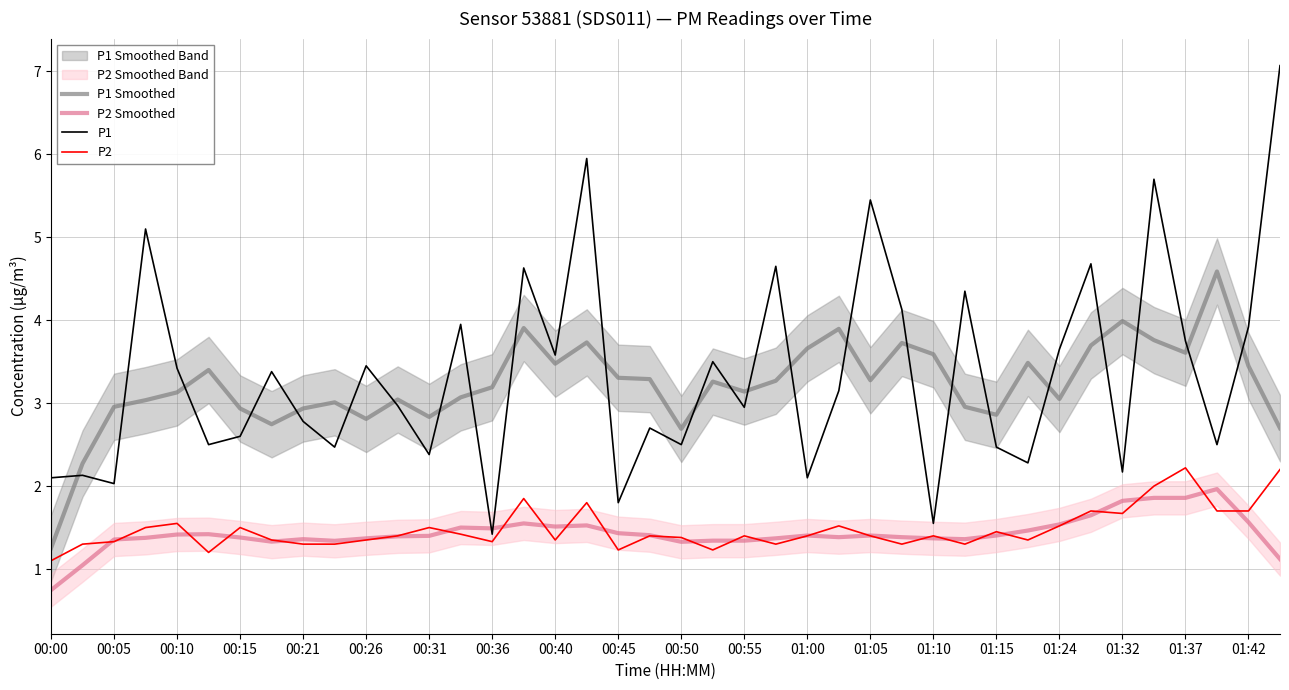

List the series in order of their peak value, highest first.

P1, P1 Smoothed, P2, P2 Smoothed